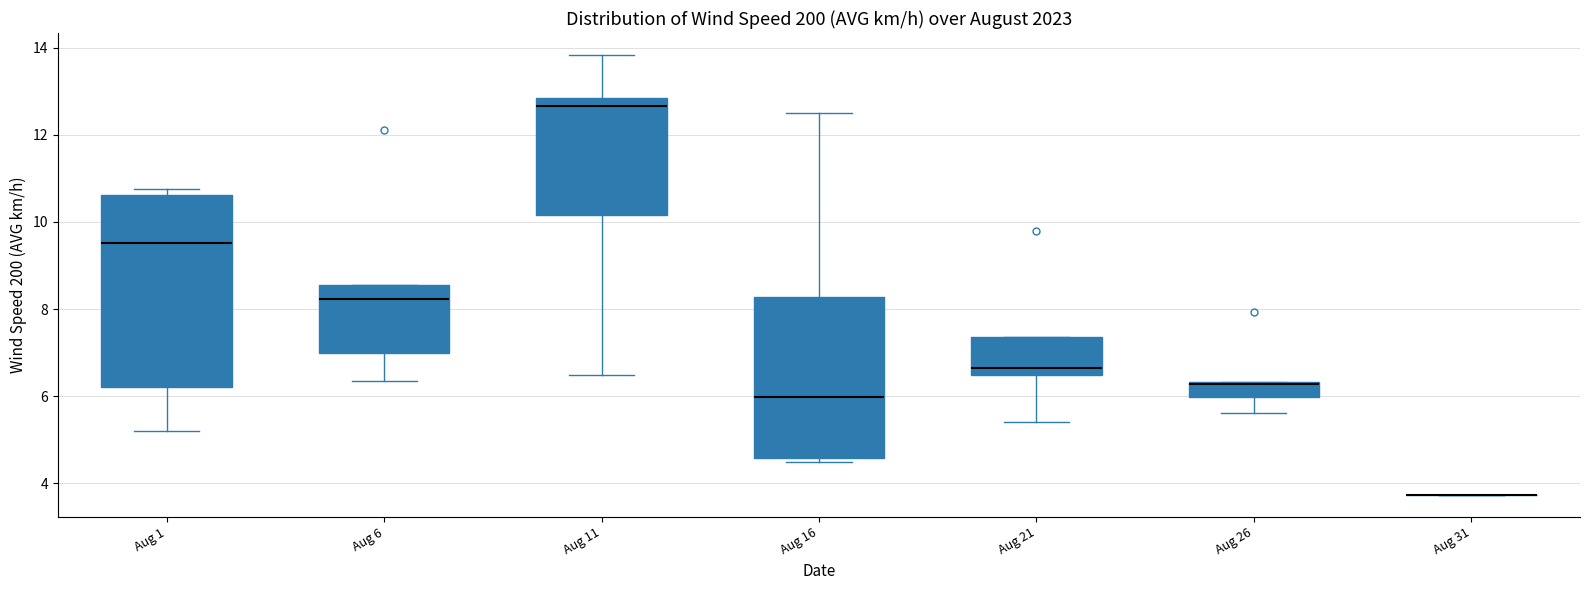

Reading left to right, read every box against the y-axis: the position of its median line, the range the box covers, and the ends of its whiskers. The values are not printed on the chart, so give them approximately, as read against the axis.

Aug 1: median 9.6, box 6.2 to 10.6, whiskers 5.2 to 10.8
Aug 6: median 8.2, box 7.0 to 8.6, whiskers 6.4 to 8.6
Aug 11: median 12.6, box 10.2 to 12.8, whiskers 6.4 to 13.8
Aug 16: median 6.0, box 4.6 to 8.2, whiskers 4.4 to 12.6
Aug 21: median 6.6, box 6.4 to 7.4, whiskers 5.4 to 7.4
Aug 26: median 6.2, box 6.0 to 6.4, whiskers 5.6 to 6.4
Aug 31: box collapsed to a line at 3.8, whiskers 3.8 to 3.8